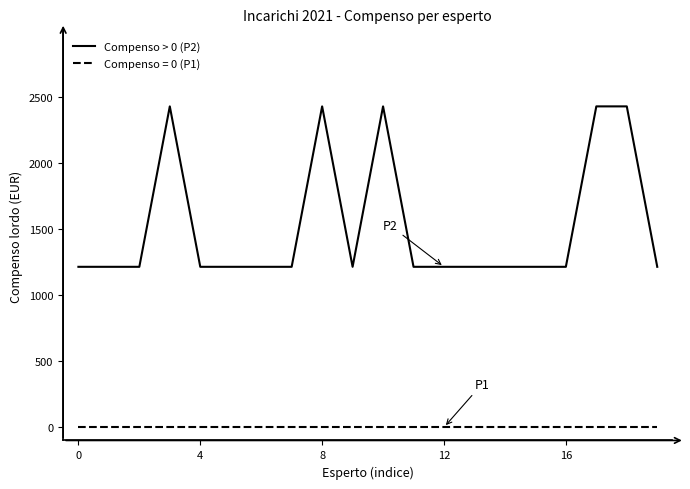

How many series are shown in this chart?

2